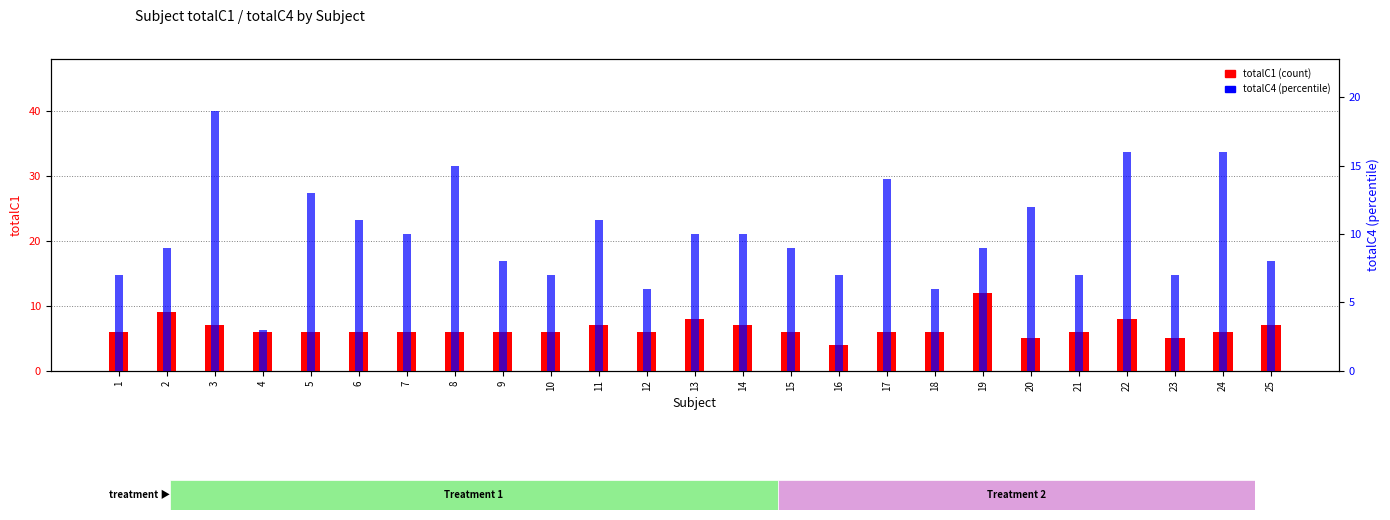

The value of totalC1 (count) at 7 is 6. True or false?

True